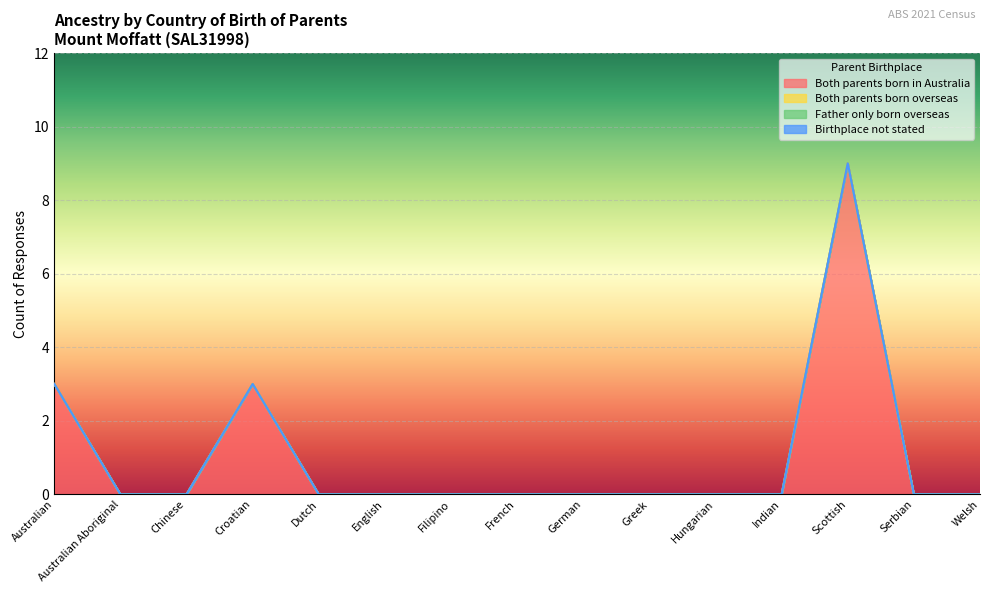

What are all the series names shown in the legend?

Both parents born in Australia, Both parents born overseas, Father only born overseas, Birthplace not stated